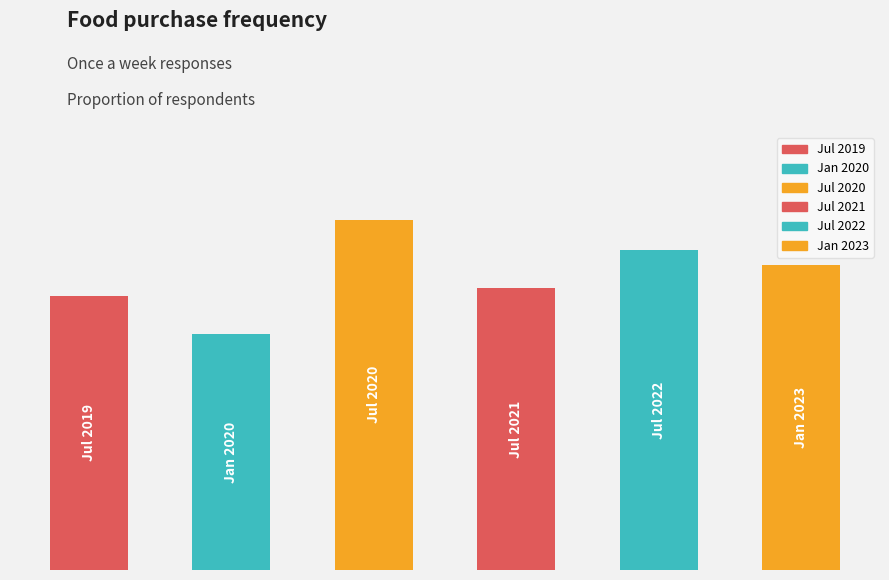

Reading right to left, extract all data points from this chart.

5=0.4	4=0.4	3=0.4	2=0.5	1=0.3	0=0.4